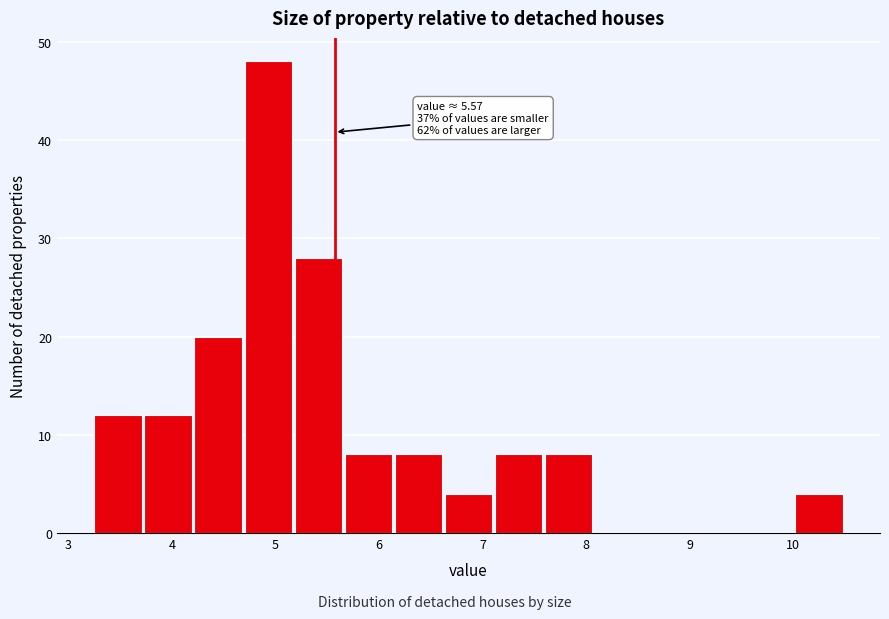

Over which range of the x-axis is the bar tallest?

4.7 to 5.2